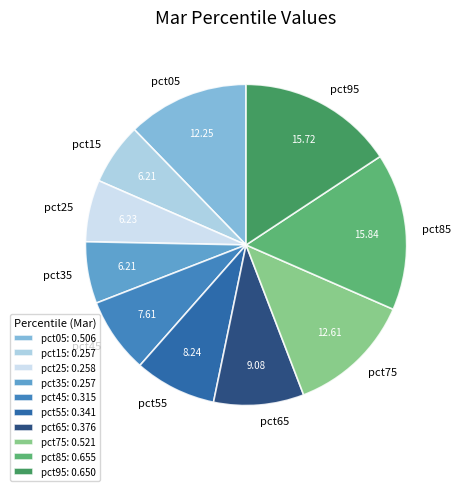

The pct25 slice represents 6% of the pie. True or false?

True